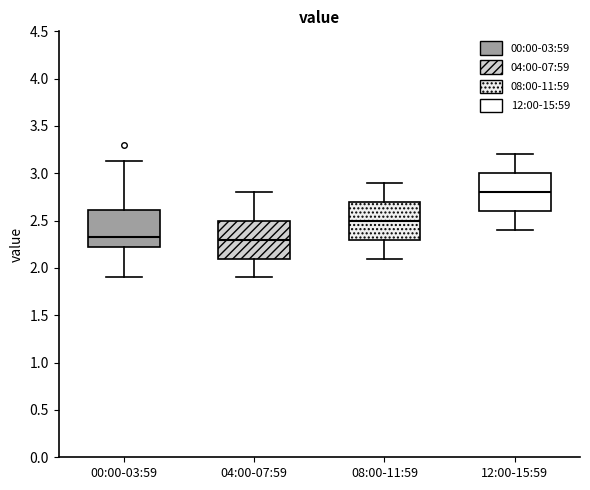

Reading left to right, read every box against the y-axis: the position of its median line, the range the box covers, and the ends of its whiskers. The values are not printed on the chart, so give them approximately, as read against the axis.

00:00-03:59: median 2.35, box 2.20 to 2.60, whiskers 1.90 to 3.15
04:00-07:59: median 2.30, box 2.10 to 2.50, whiskers 1.90 to 2.80
08:00-11:59: median 2.50, box 2.30 to 2.70, whiskers 2.10 to 2.90
12:00-15:59: median 2.80, box 2.60 to 3.00, whiskers 2.40 to 3.20